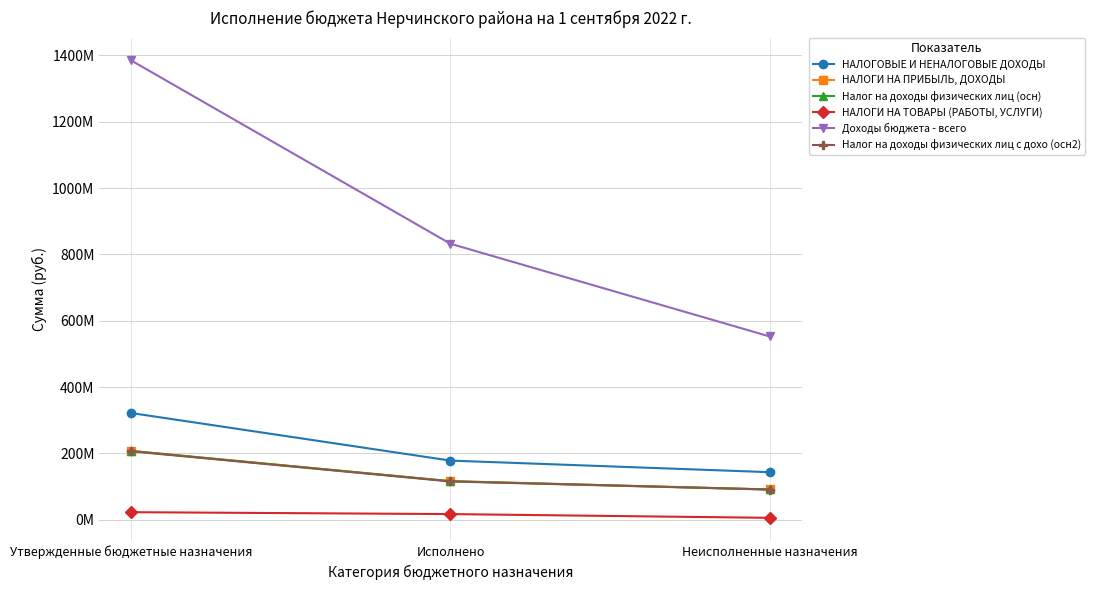

Is this an area chart (filled region under the line)?

No